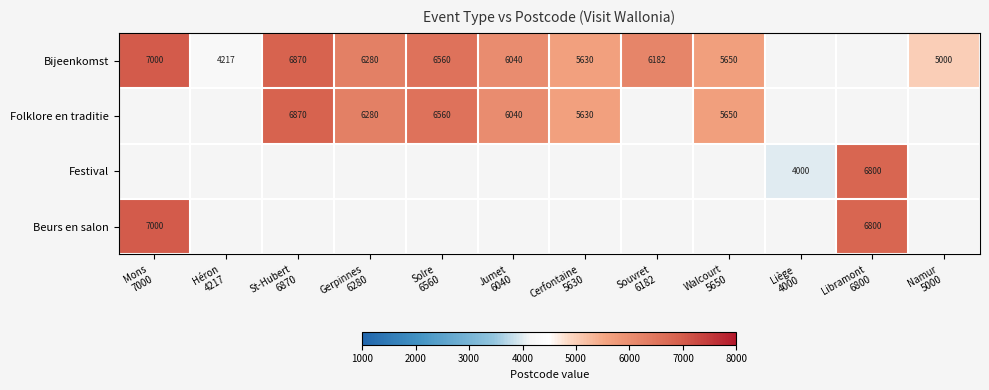

At how many categories does at least one series exceed 5753?

7